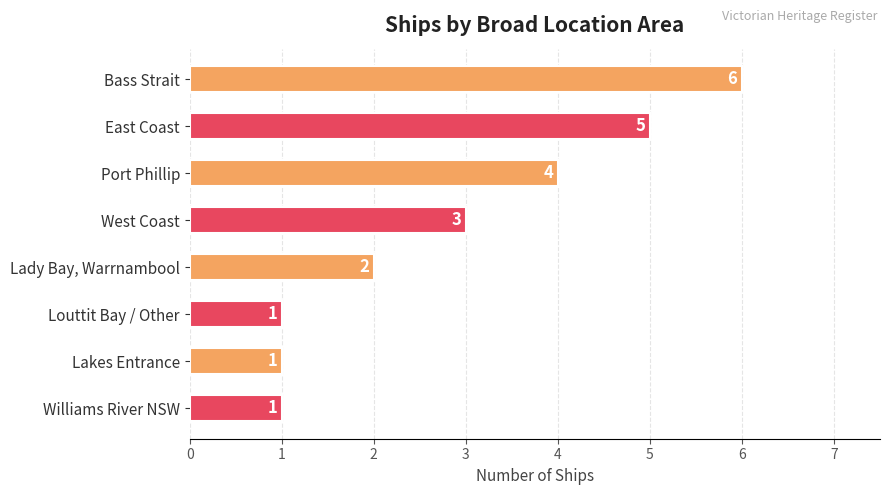

Where is the data nearest to the value 3?

West Coast